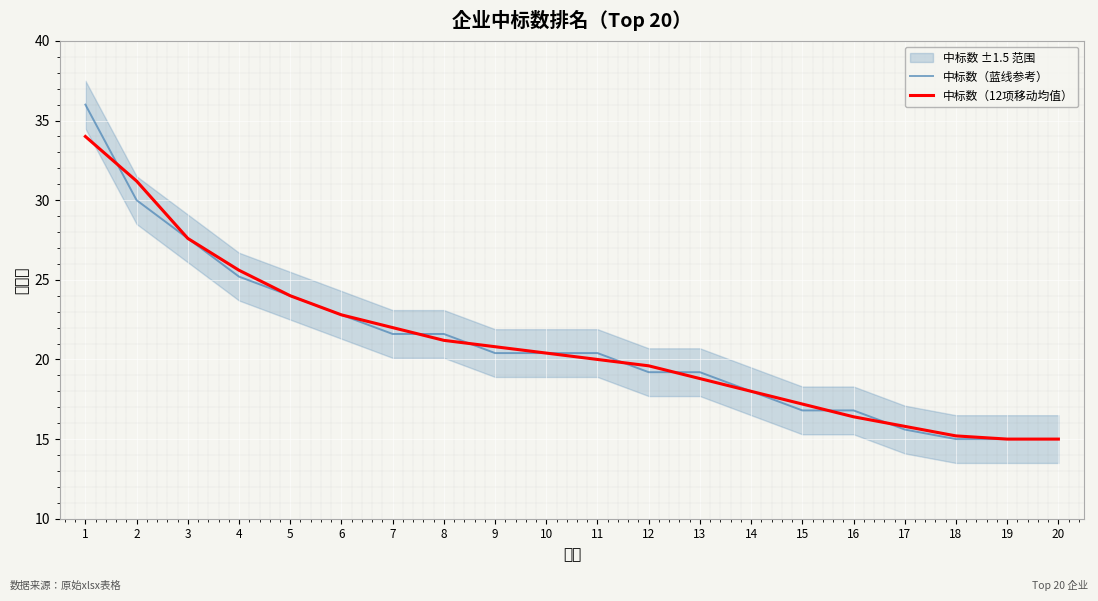

What is the difference between the second highest and second lowest values in the 中标数（蓝线参考） series?

15.0